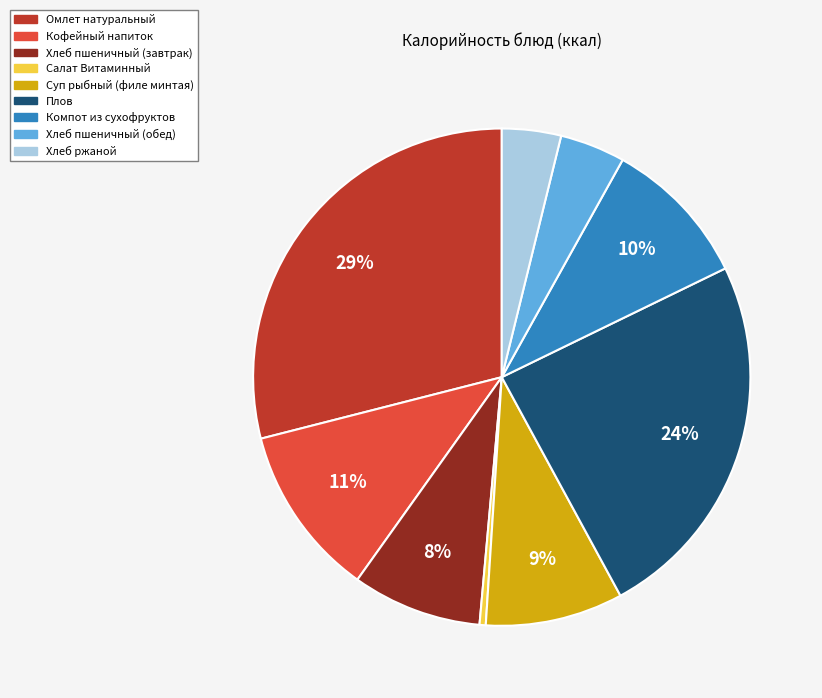

To the nearest percent, what portion does Суп рыбный (филе минтая) represent?

9%